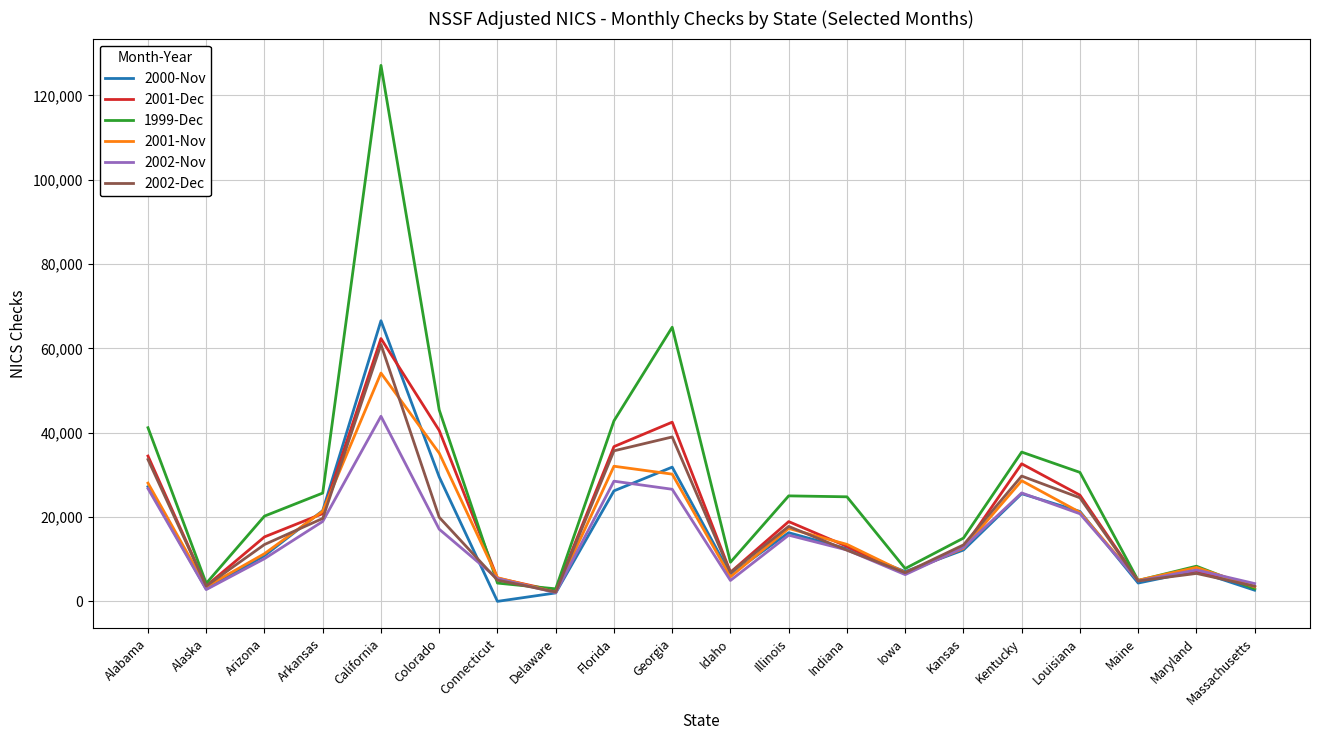

At which label is 2001-Dec closest to 32402?

Kentucky